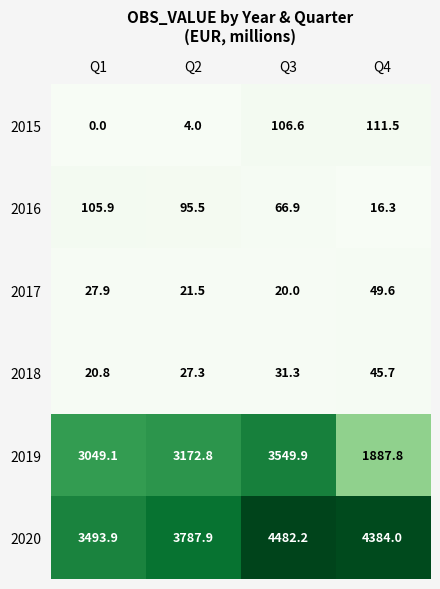

Read the 2017 value at Q3.

20.0